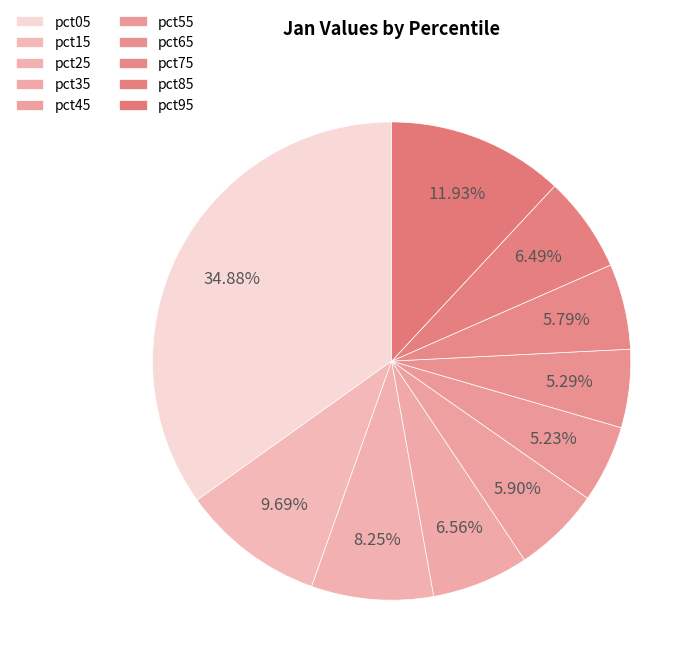

Is there a majority slice in this chart?

No